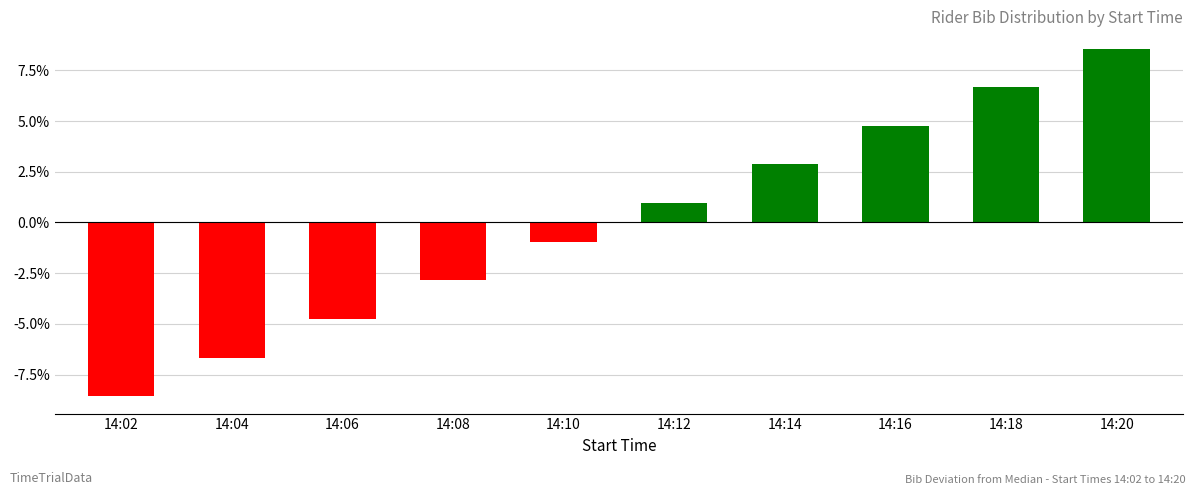

At which label does the data first exceed 0?

14:12